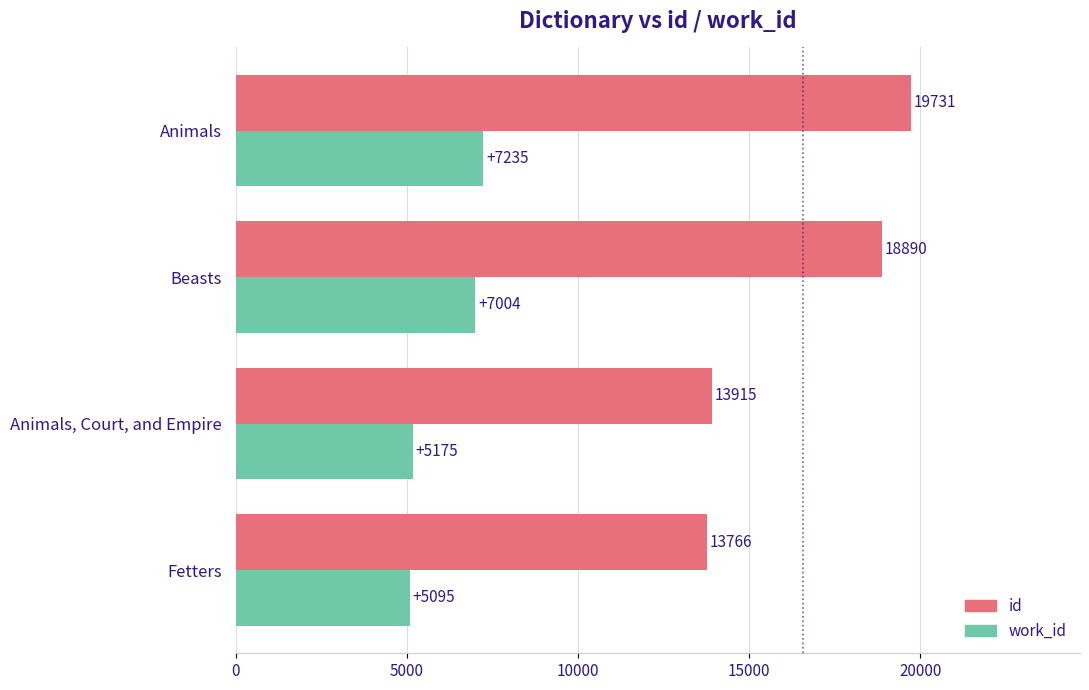

What are all the series names shown in the legend?

id, work_id